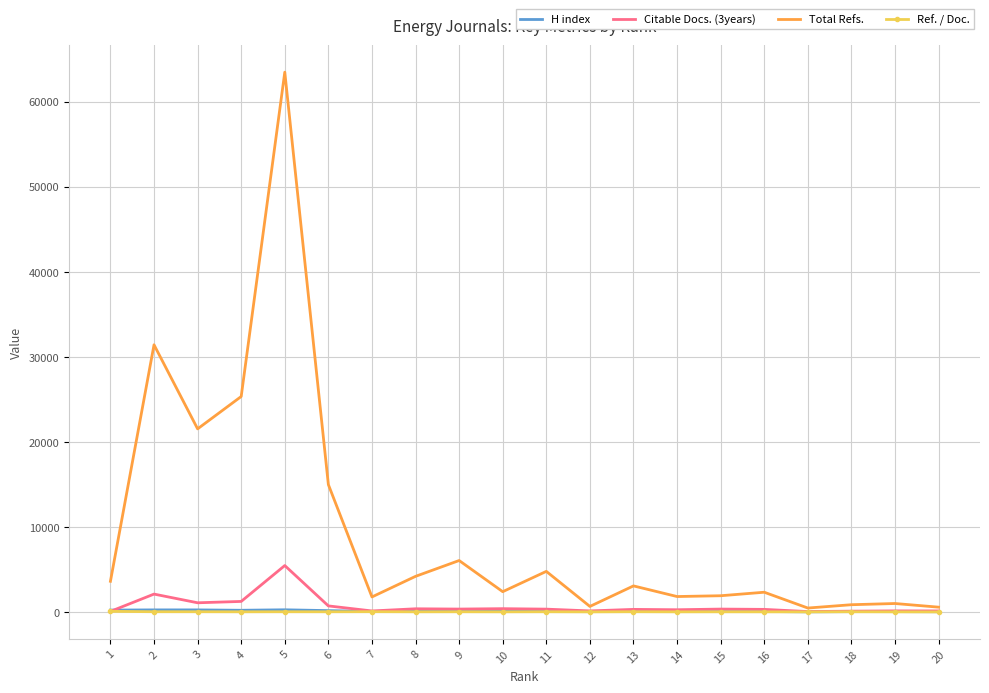

At which category is the sum across all series the highest?

5